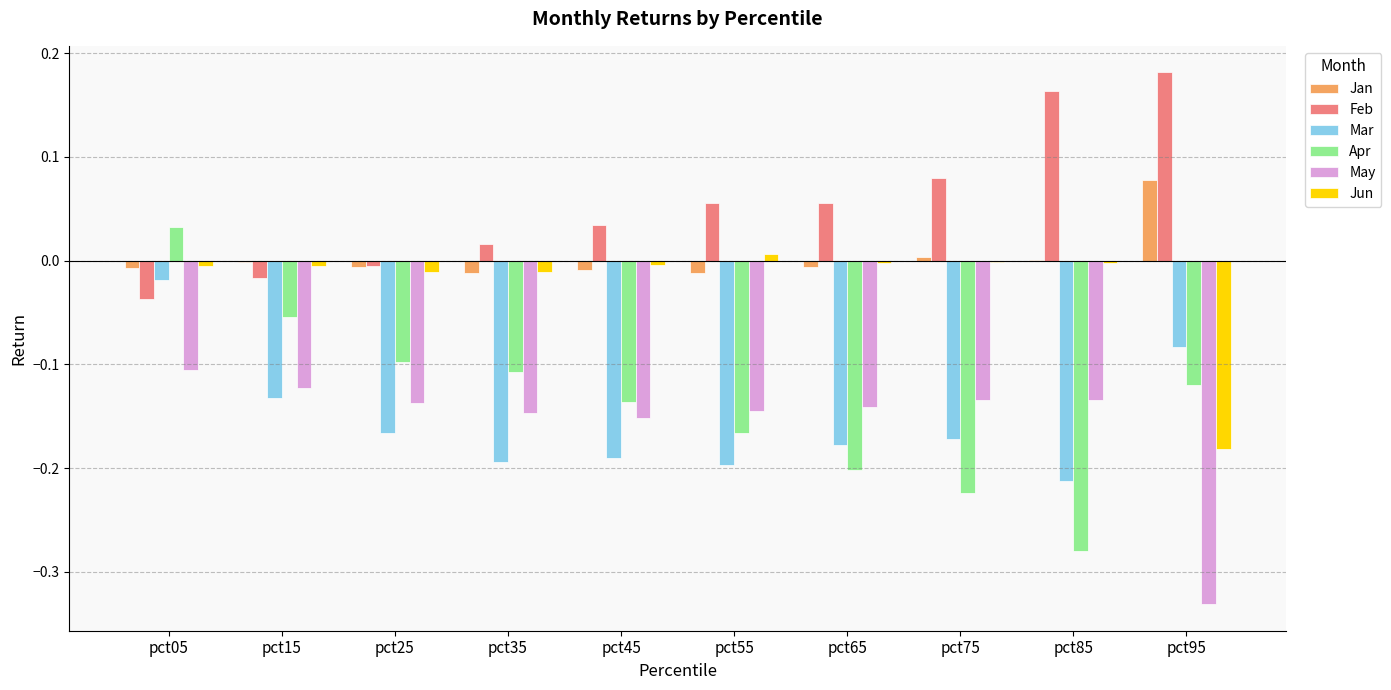

Is the value of May at pct55 greater than the value of Apr at pct35?

No